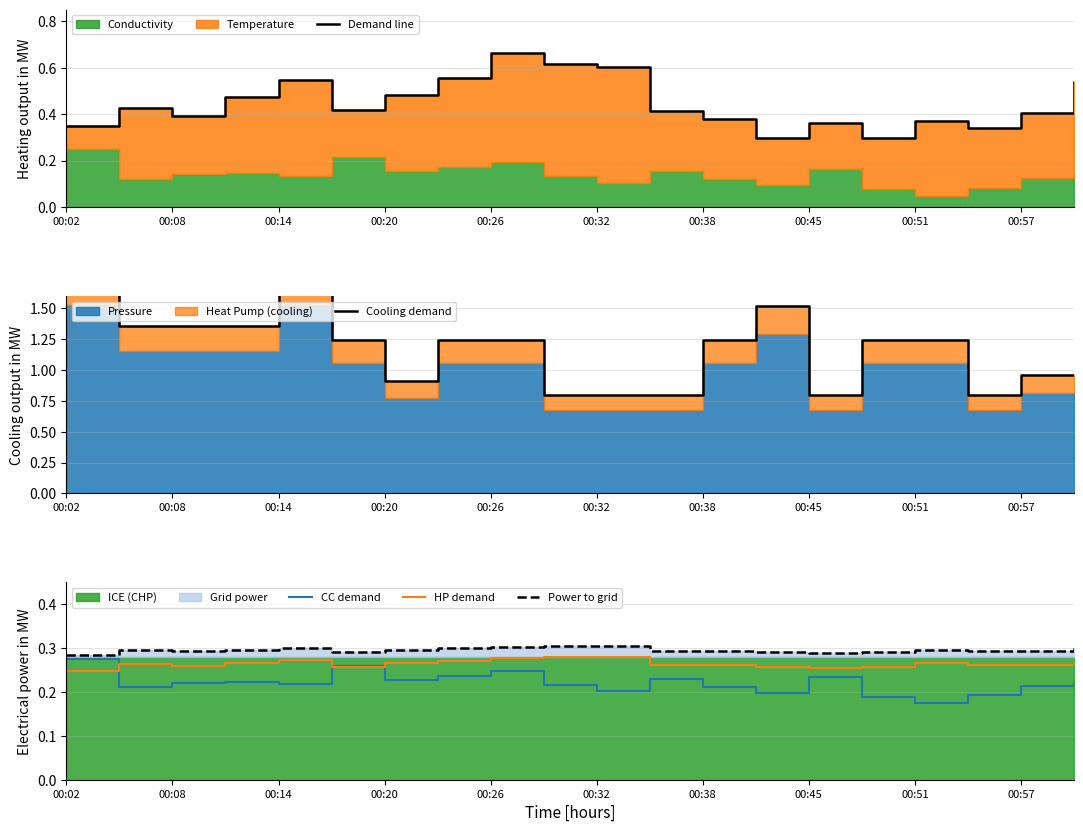

What is the difference between the second highest and minimum values in the Demand line series?

0.3